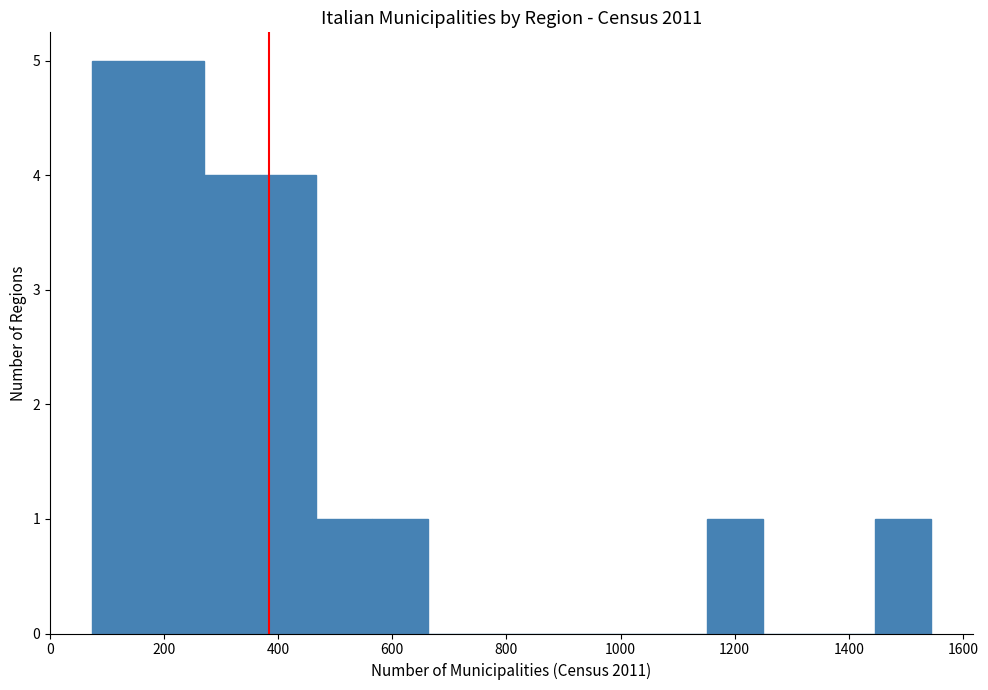

How tall is the bar that spans 368 to 466 on the x-axis? Neither the bar edges nor the heights are printed on the chart, so give them approximately, as read against the axes.

4